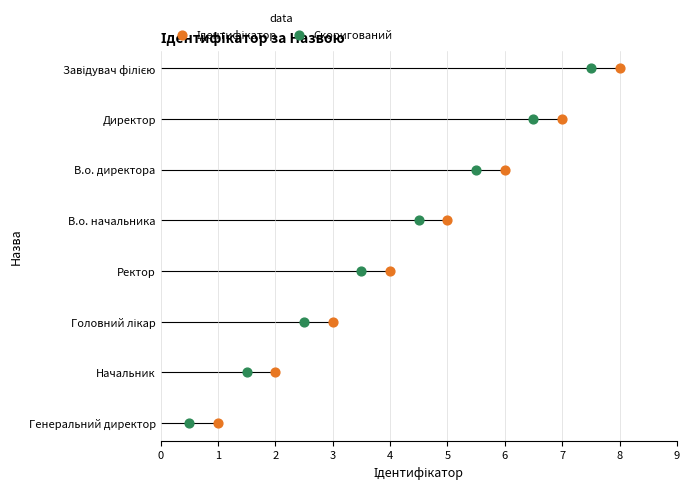

Which series has the largest Y range (max minus min)?

Ідентифікатор